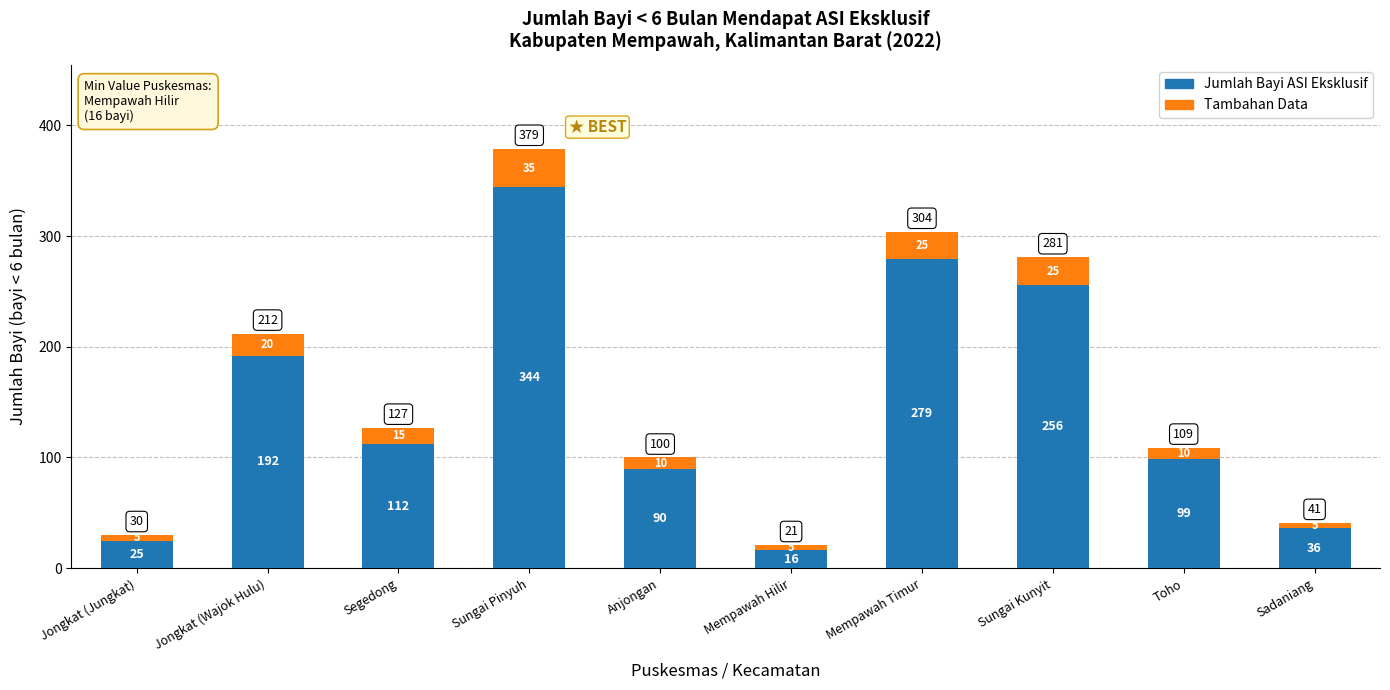

At which category is the sum across all series the highest?

Sungai Pinyuh